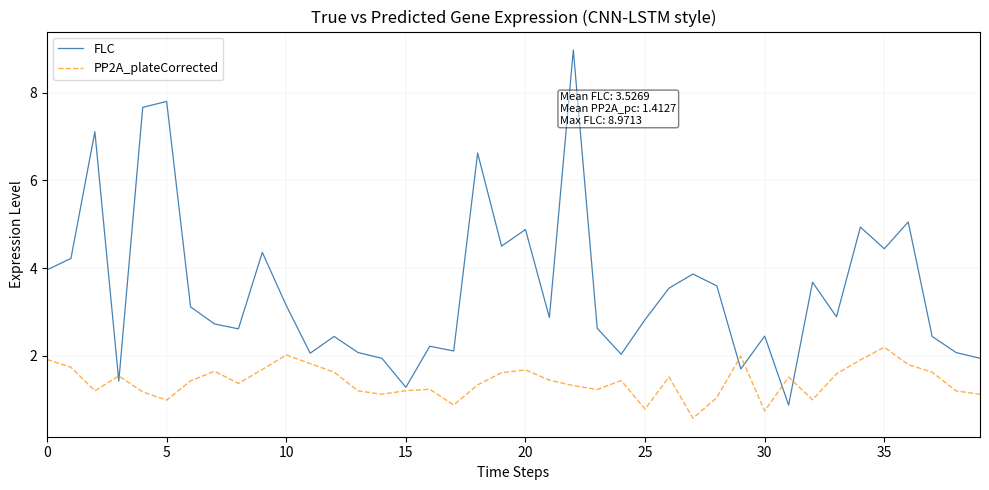

Which series has the widest spread of values?

FLC